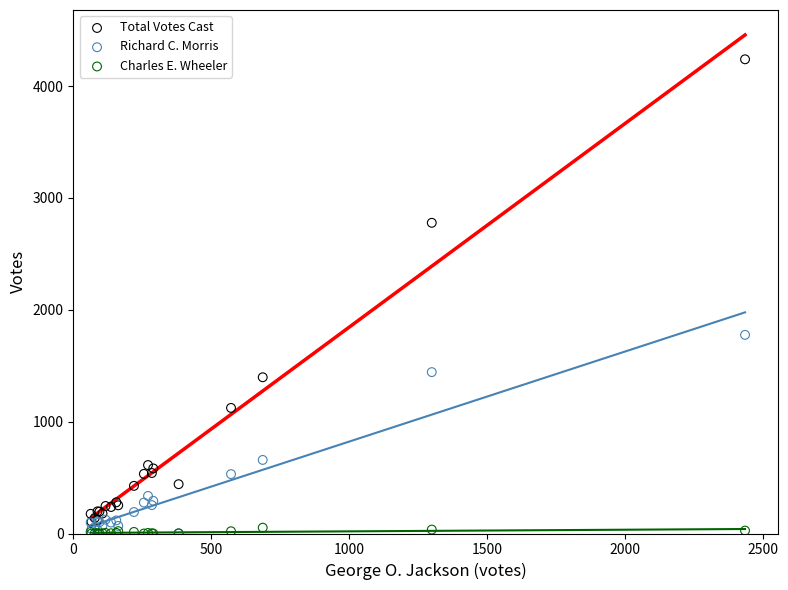

Which series contains the highest Y value?

Total Votes Cast